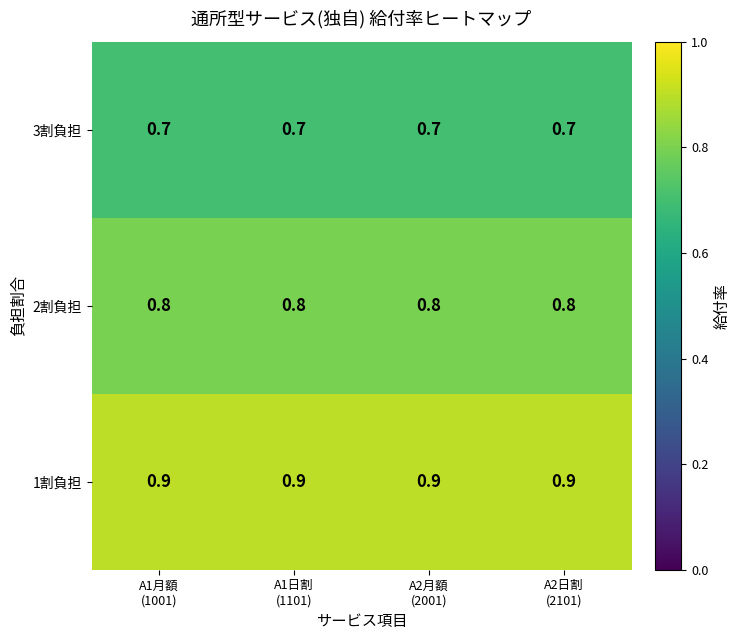

Rank the series at A2日割
(2101) from lowest to highest value.

3割負担, 2割負担, 1割負担